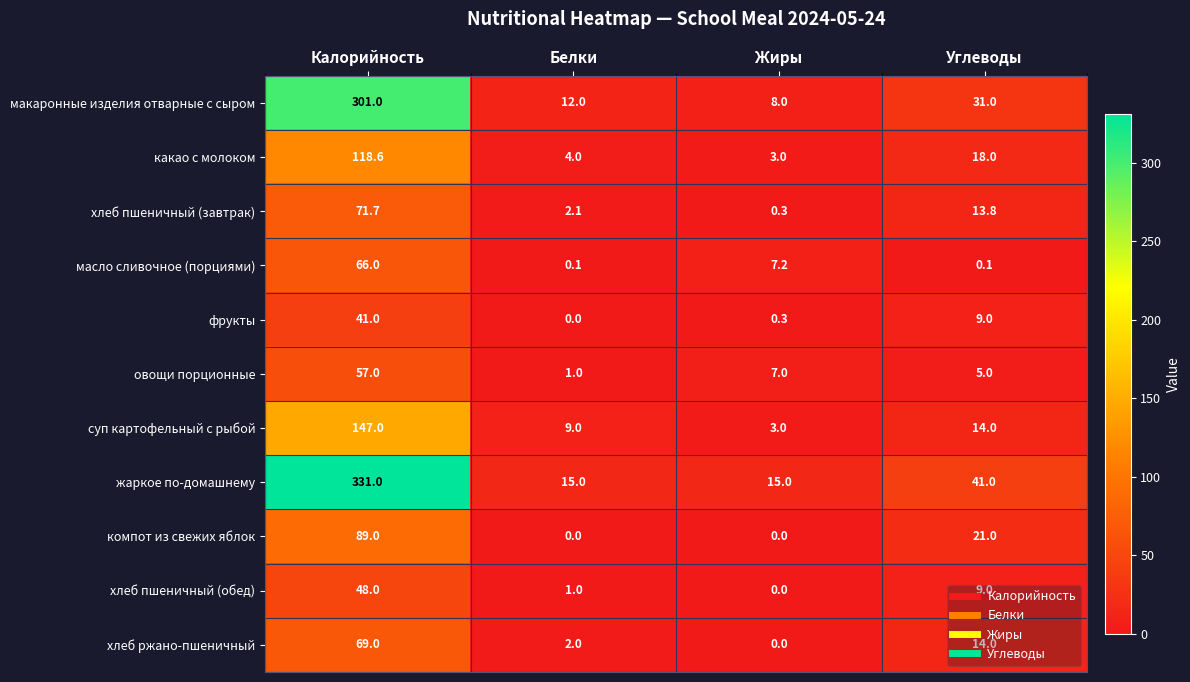

How many series are shown in this chart?

11